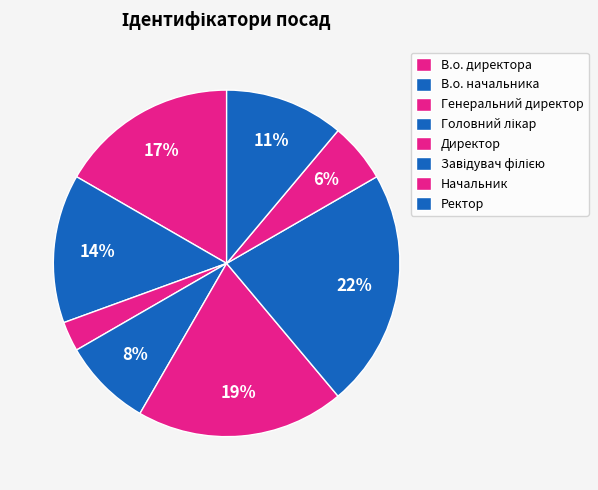

Count the number of slices in the pie.

8